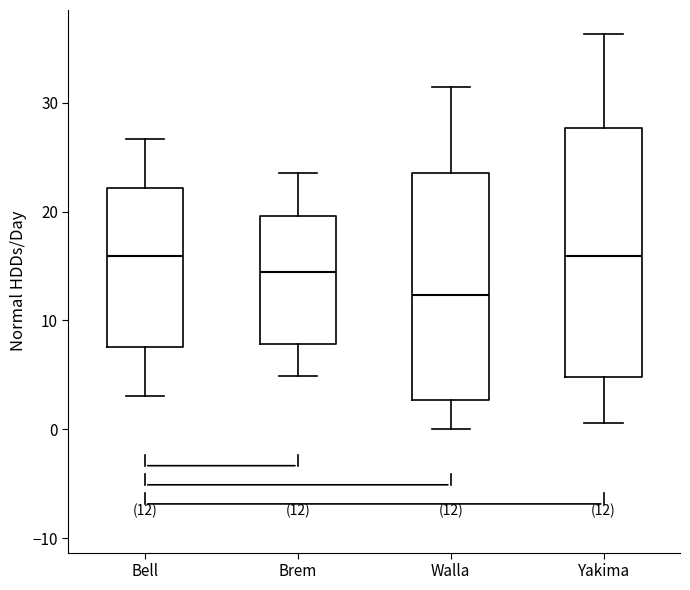

Comparing the boxes themselves (not the whiskers), which one is the tallest?

Yakima